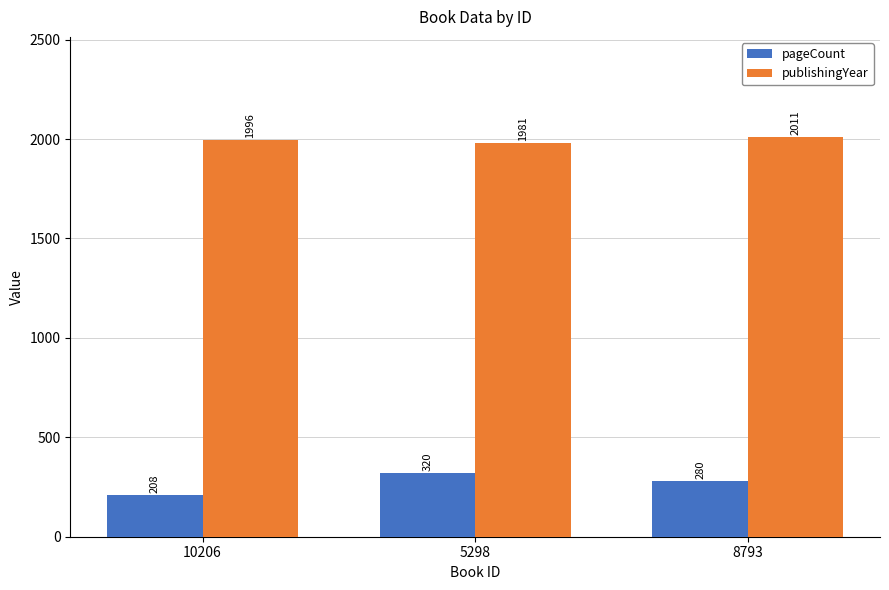

The value of pageCount at 8793 is 432. True or false?

False